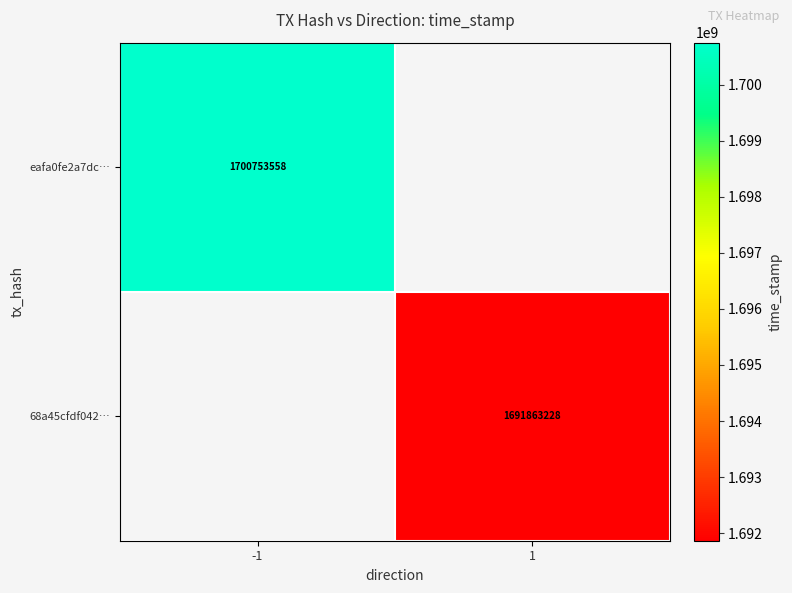

What is the minimum value shown in the chart?

1691863228.0